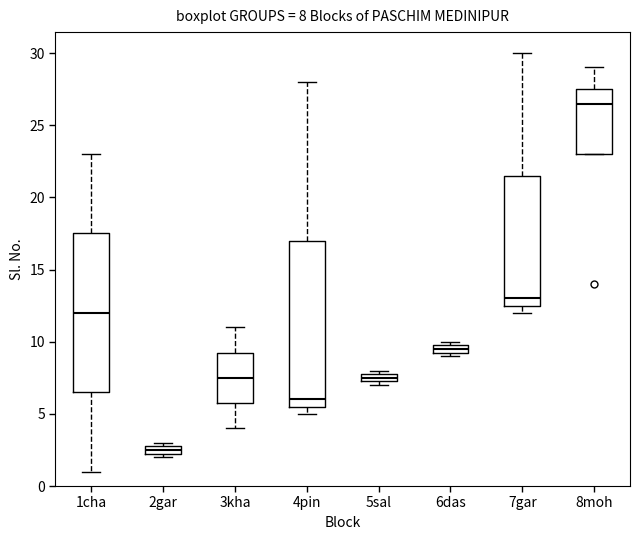

Which box has the lowest median line?

2gar